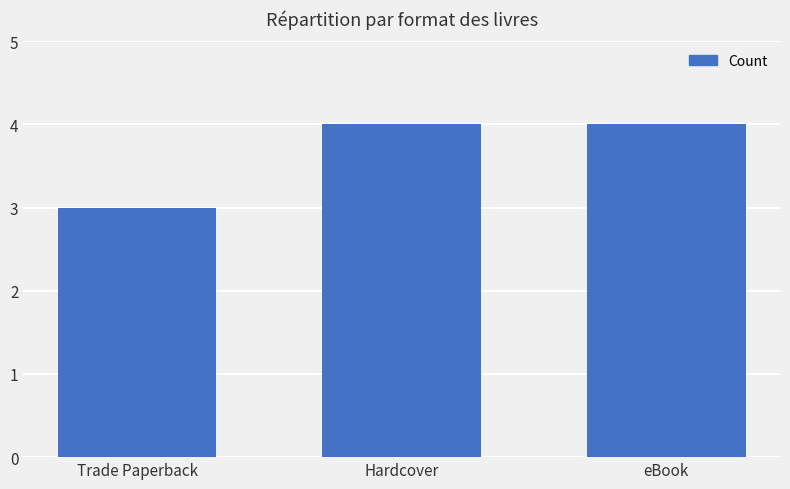

Which category has the lowest value across all series?

Trade Paperback